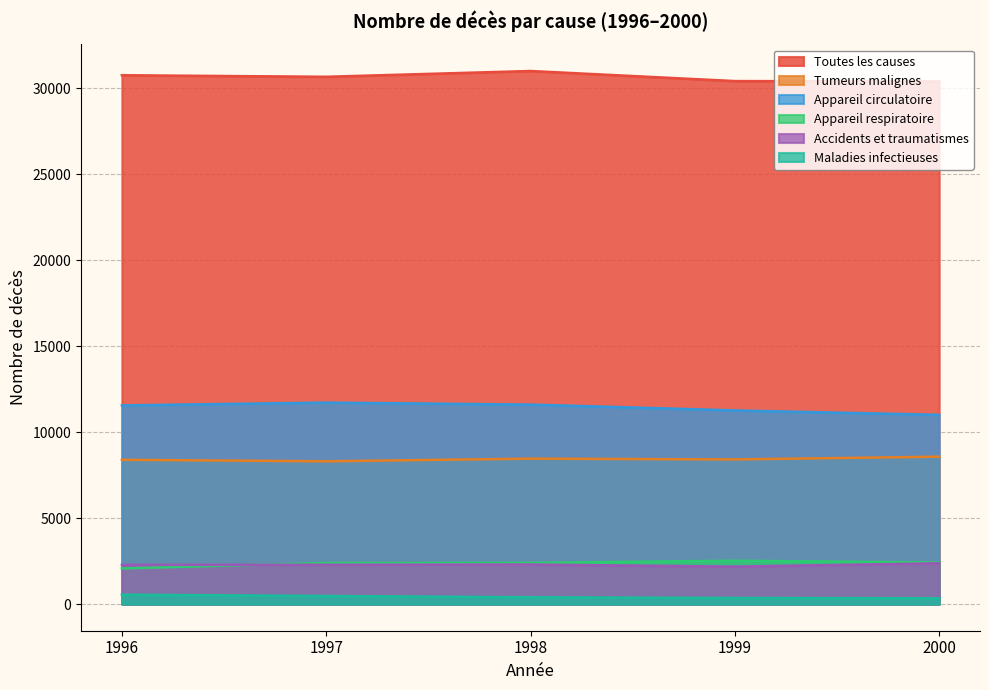

True or false: Appareil respiratoire and Tumeurs malignes intersect in this chart.

False